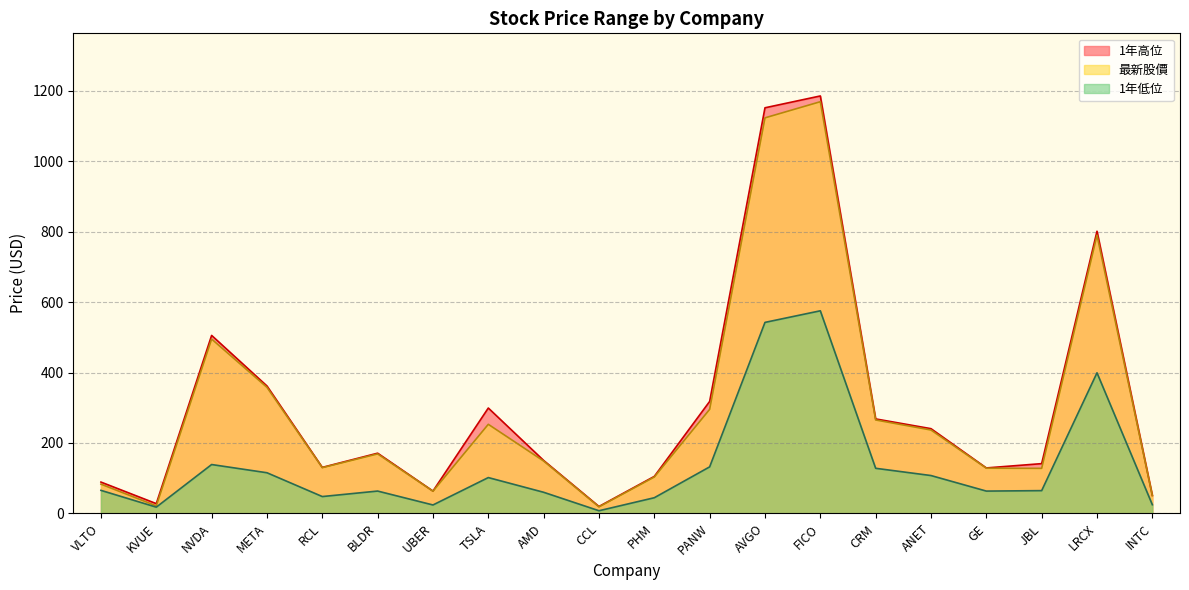

Is the value of 1年低位 at BLDR greater than the value of 最新股價 at PHM?

No